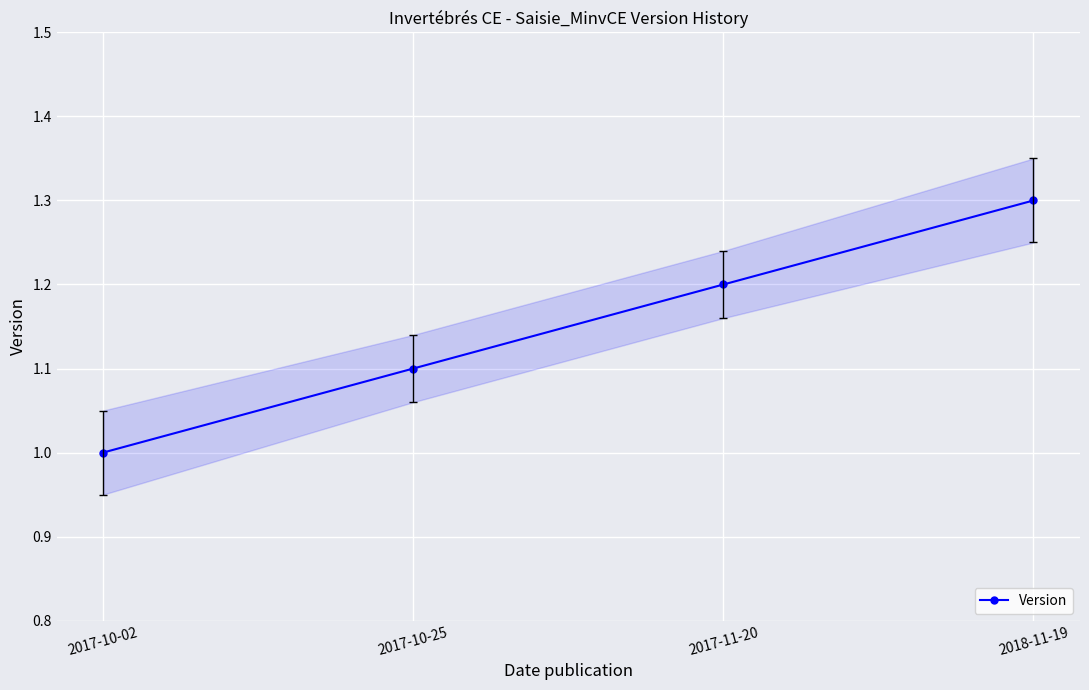

True or false: there are more than 0 points higher than both neighbors.

False